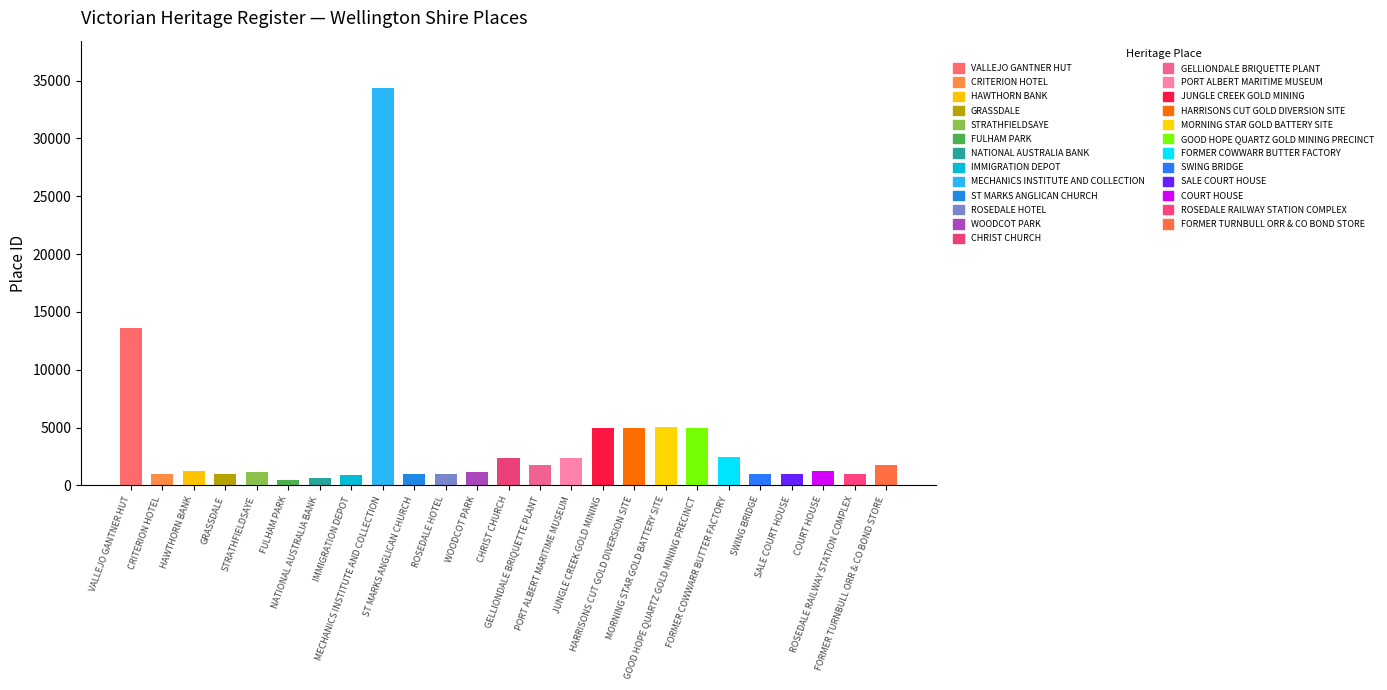

Which category has the lowest value across all series?

FULHAM PARK